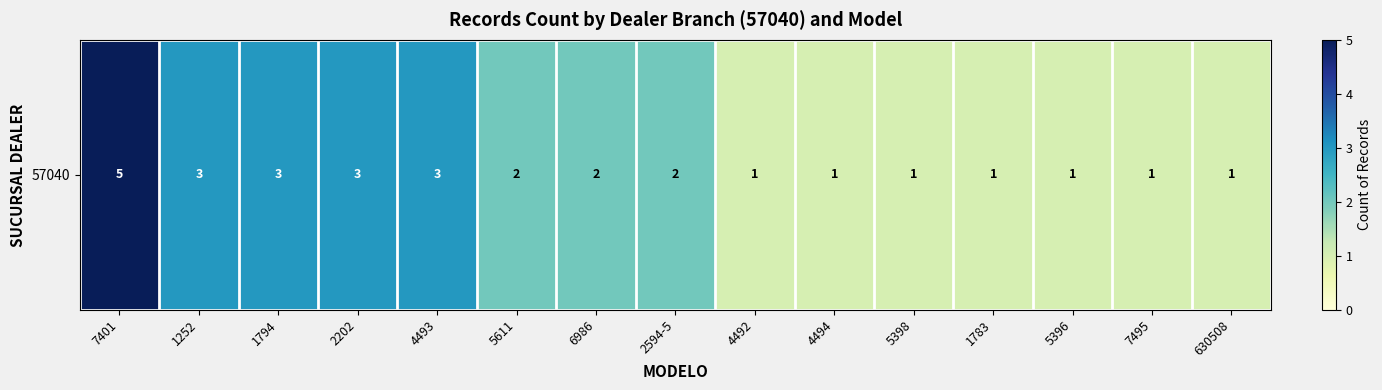

Is it true that the value at 6986 is 2?

True